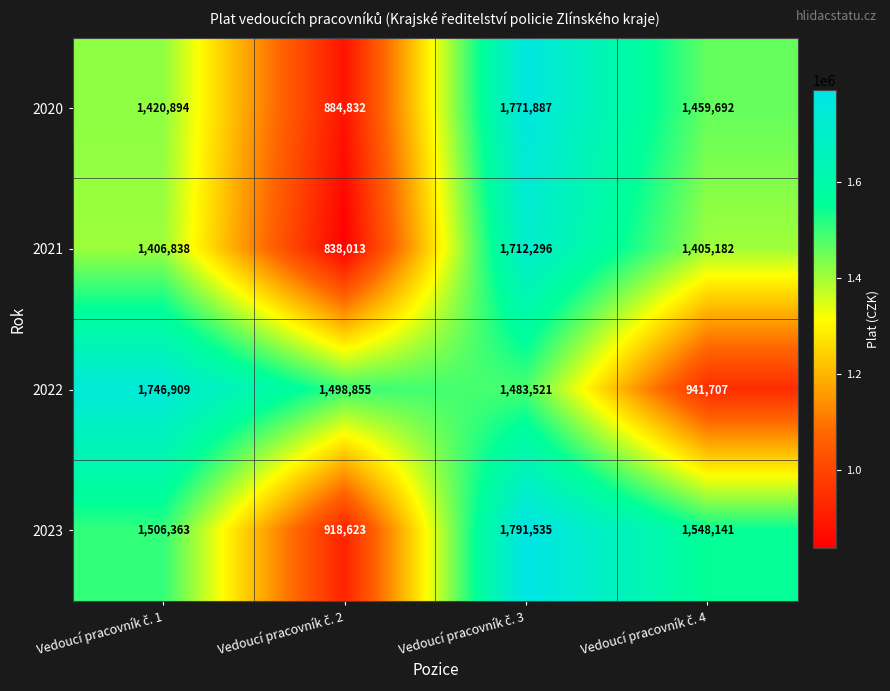

How many data points does each series have?

4